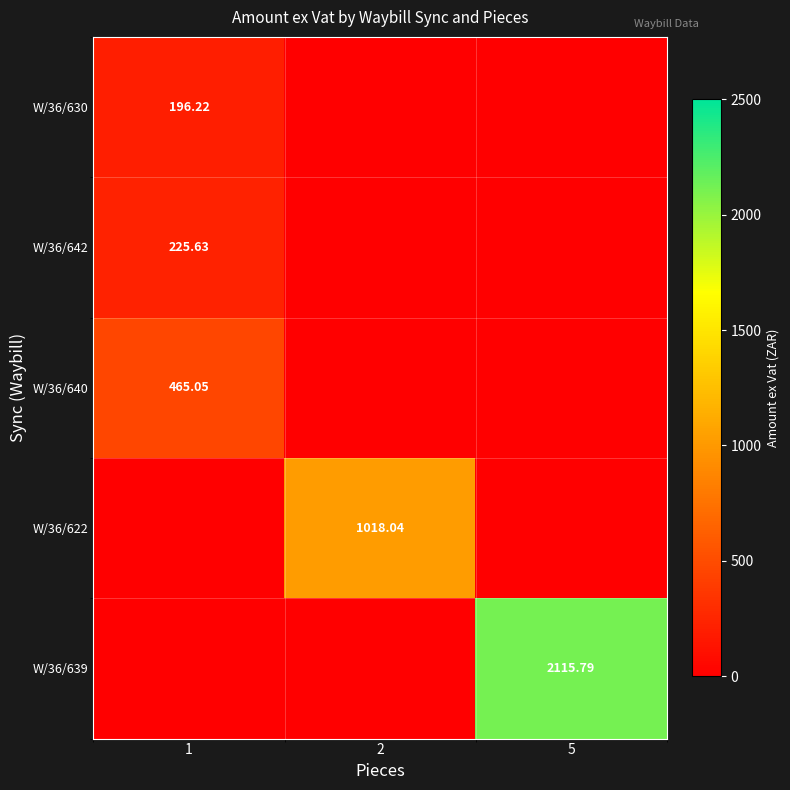

At how many categories does at least one series exceed 1829?

1